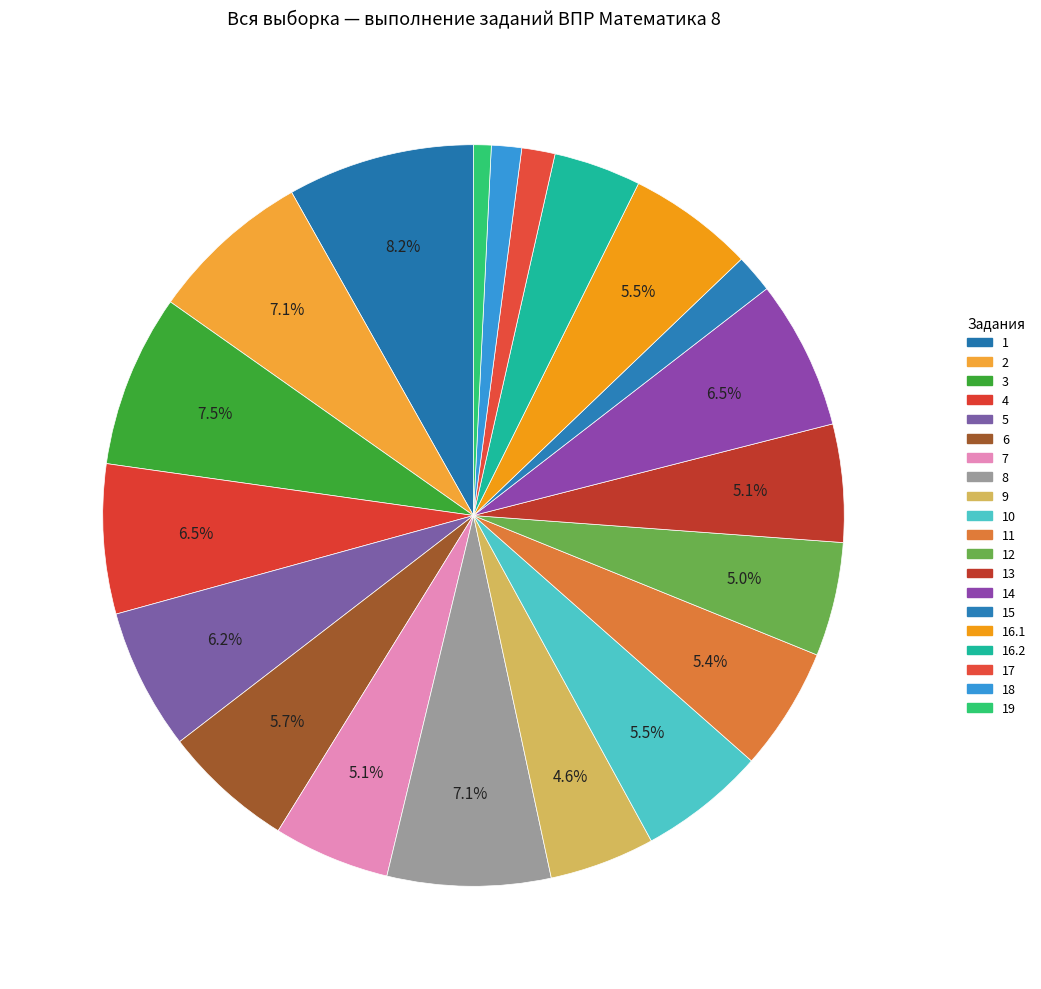

How many segments does this pie chart have?

20